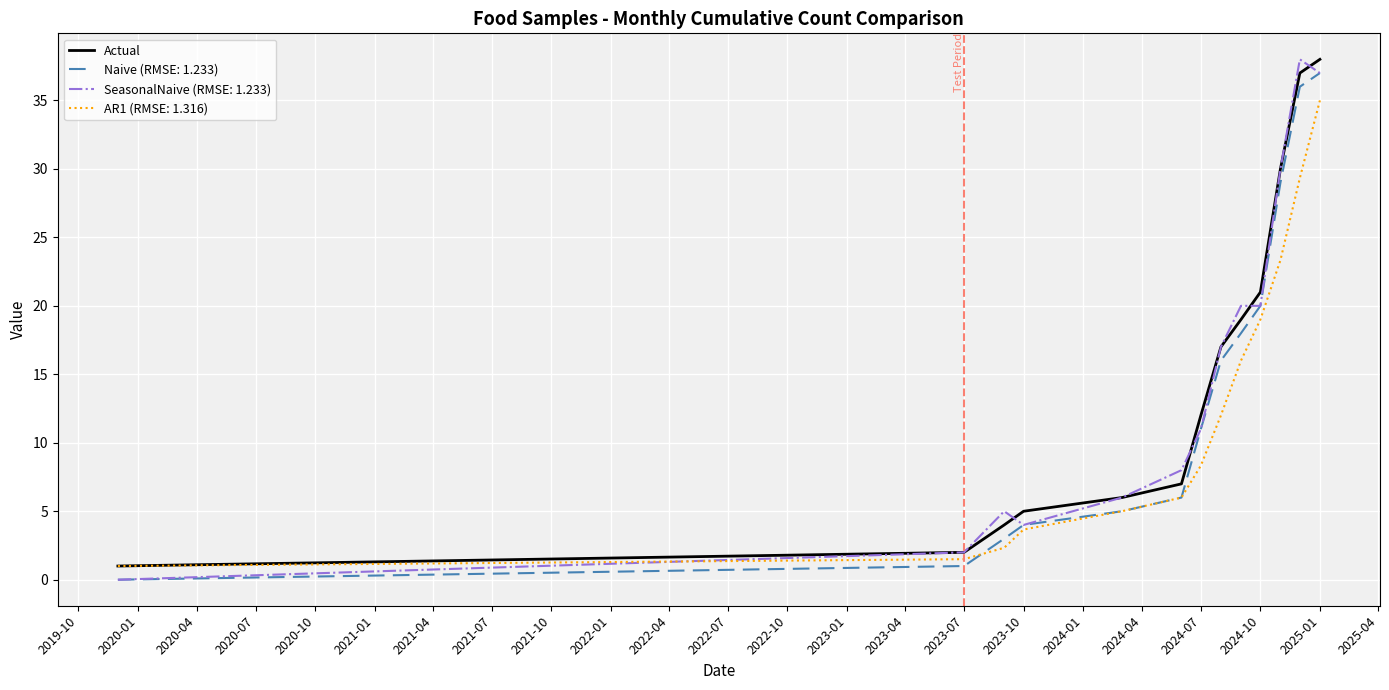

What is the lowest value of the AR1 (RMSE: 1.316) series?

1.0